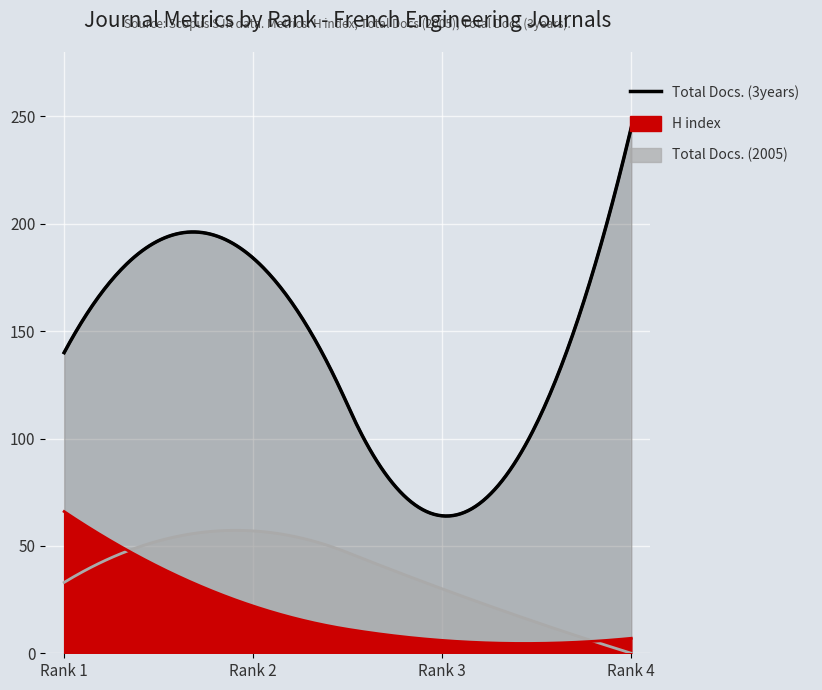

Reading right to left, what are all the values shown in this chart?

H index: Rank 4=7	Rank 3=6	Rank 2=22	Rank 1=66
Total Docs. (2005): Rank 4=0	Rank 3=30	Rank 2=57	Rank 1=33
Total Docs. (3years): Rank 4=245	Rank 3=64	Rank 2=184	Rank 1=140